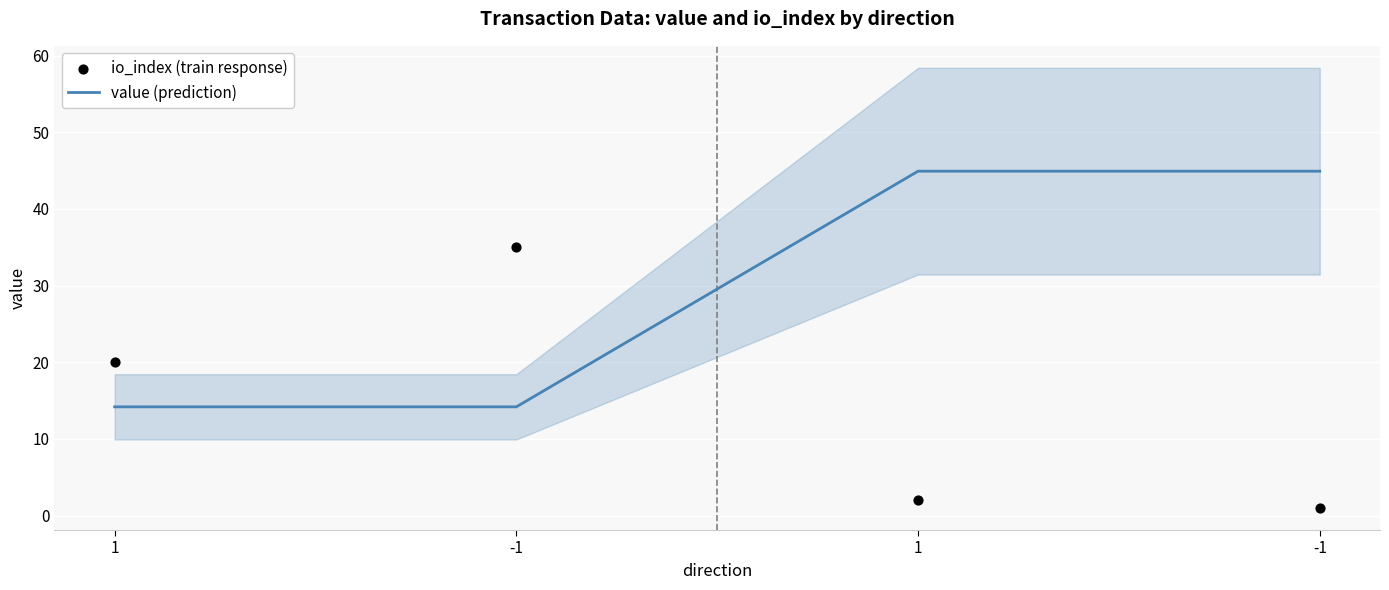

At how many categories does at least one series exceed 41?

2